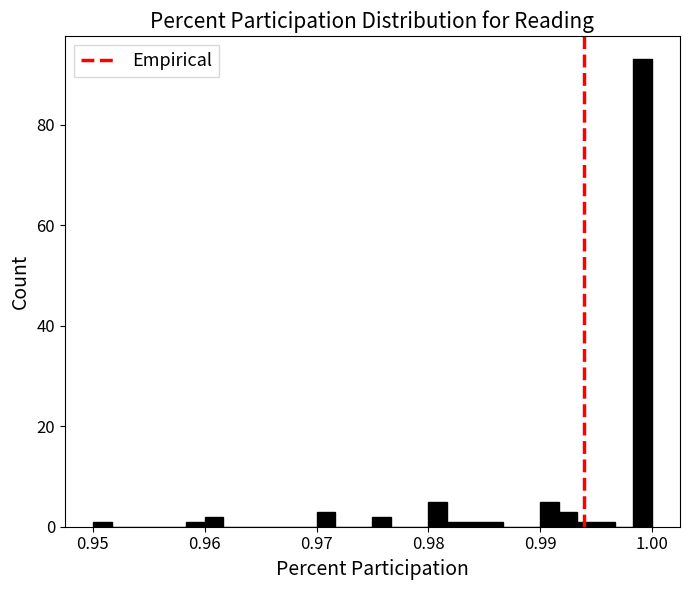

Around what value on the x-axis is the tallest bar? Give the approximate position of its centre, as read against the axis.

0.999